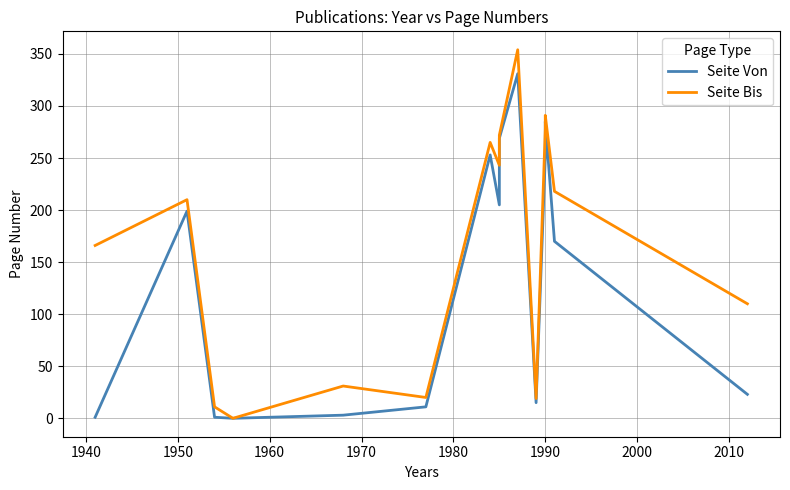

Is it true that Seite Bis equals 31 at 1970?

True